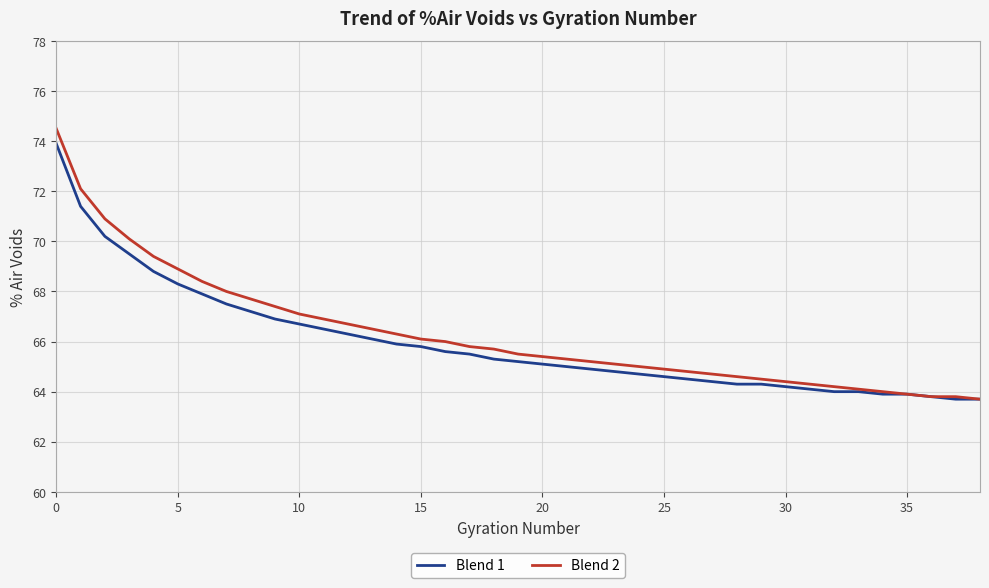

Which series has the widest spread of values?

Blend 2